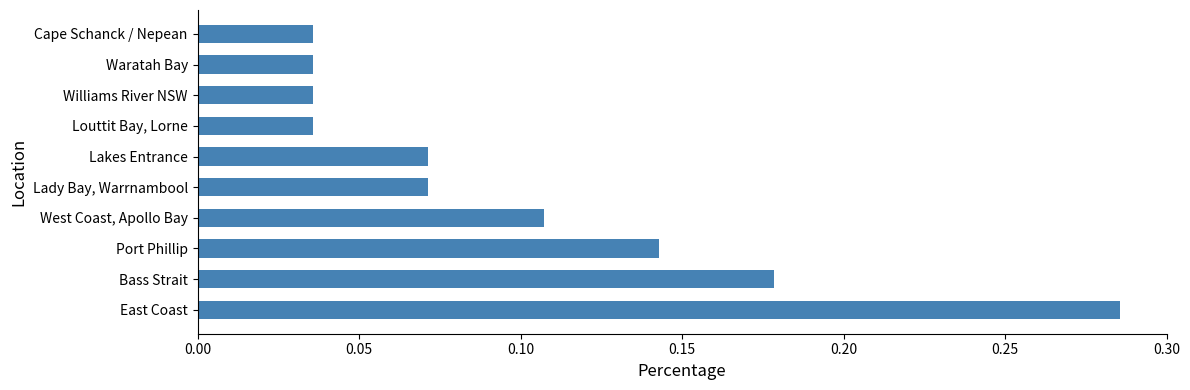

What is the sum of all values?

1.0